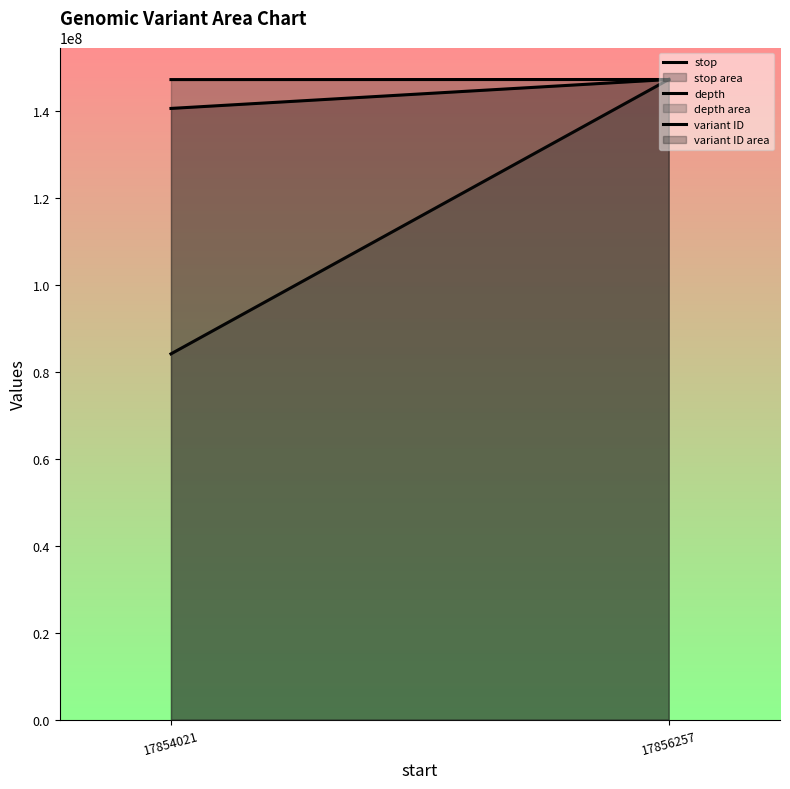

Reading left to right, list all the values displayed in this chart.

stop: 17854021=147209887.5	17856257=147228332.0
depth: 17854021=84130475.4	17856257=147228332.0
variant ID: 17854021=140577497.0	17856257=147228332.0